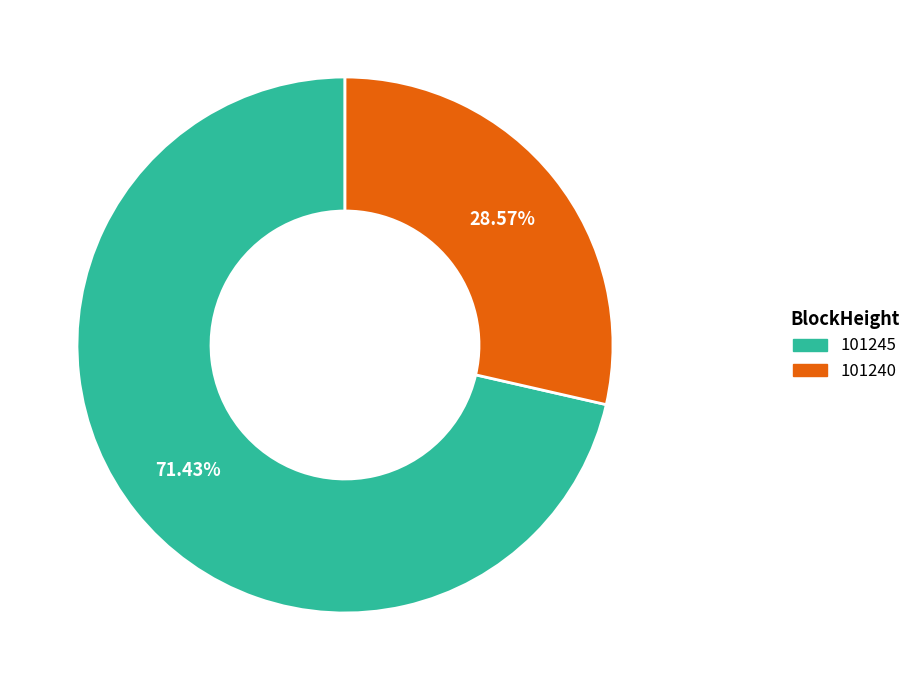

To the nearest percent, what is the average slice percentage?

50%